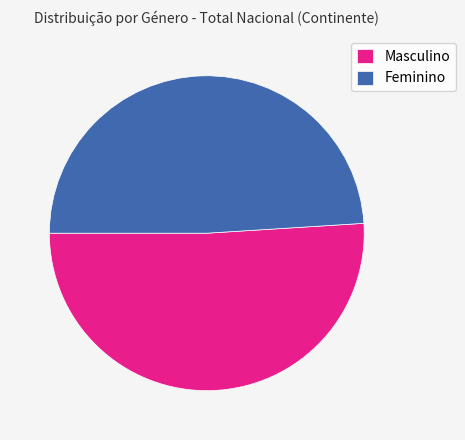

To the nearest percent, what is the combined percentage of Masculino and Feminino?

100%